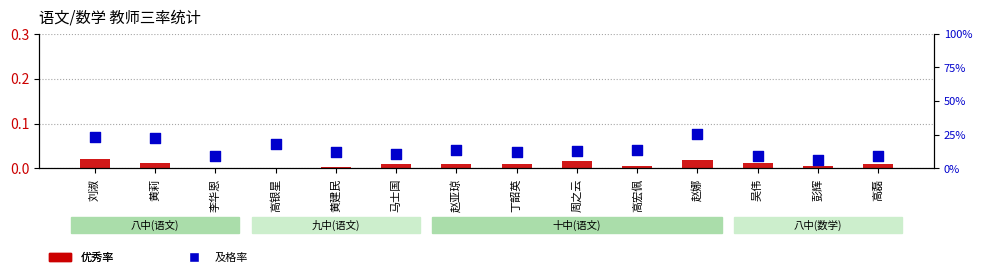

Which series has the largest total across all categories?

及格率